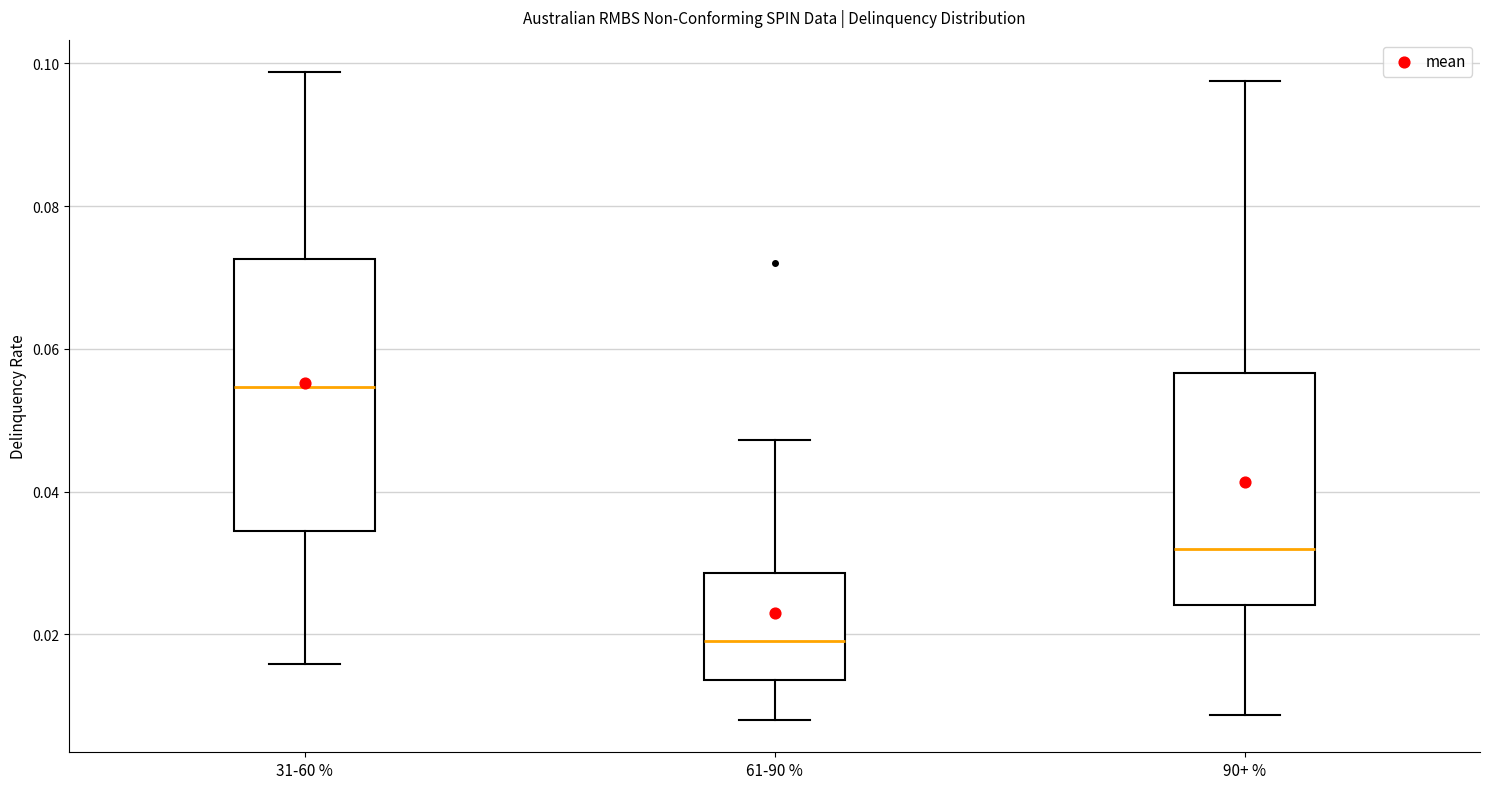

Reading left to right, read every box against the y-axis: the position of its median line, the range the box covers, and the ends of its whiskers. The values are not printed on the chart, so give them approximately, as read against the axis.

31-60 %: median 0.054, box 0.034 to 0.072, whiskers 0.016 to 0.098
61-90 %: median 0.020, box 0.014 to 0.028, whiskers 0.008 to 0.048
90+ %: median 0.032, box 0.024 to 0.056, whiskers 0.008 to 0.098